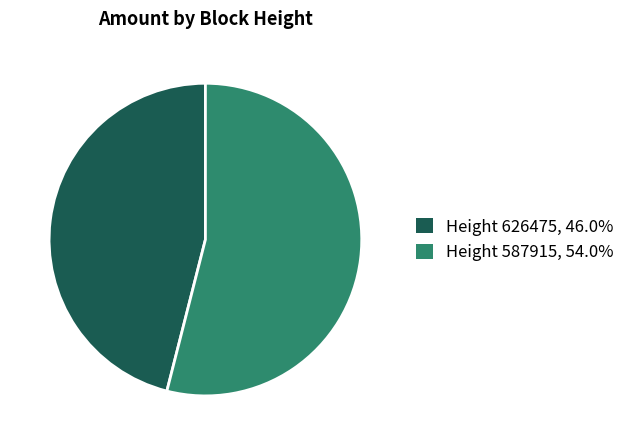

Is the sum of Height 626475, 46.0% and Height 587915, 54.0% greater than half?

Yes